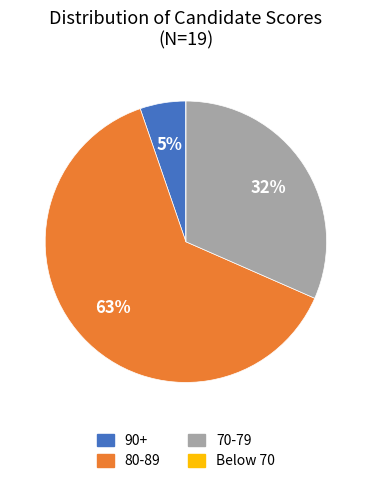

To the nearest percent, what is the average slice percentage?

25%